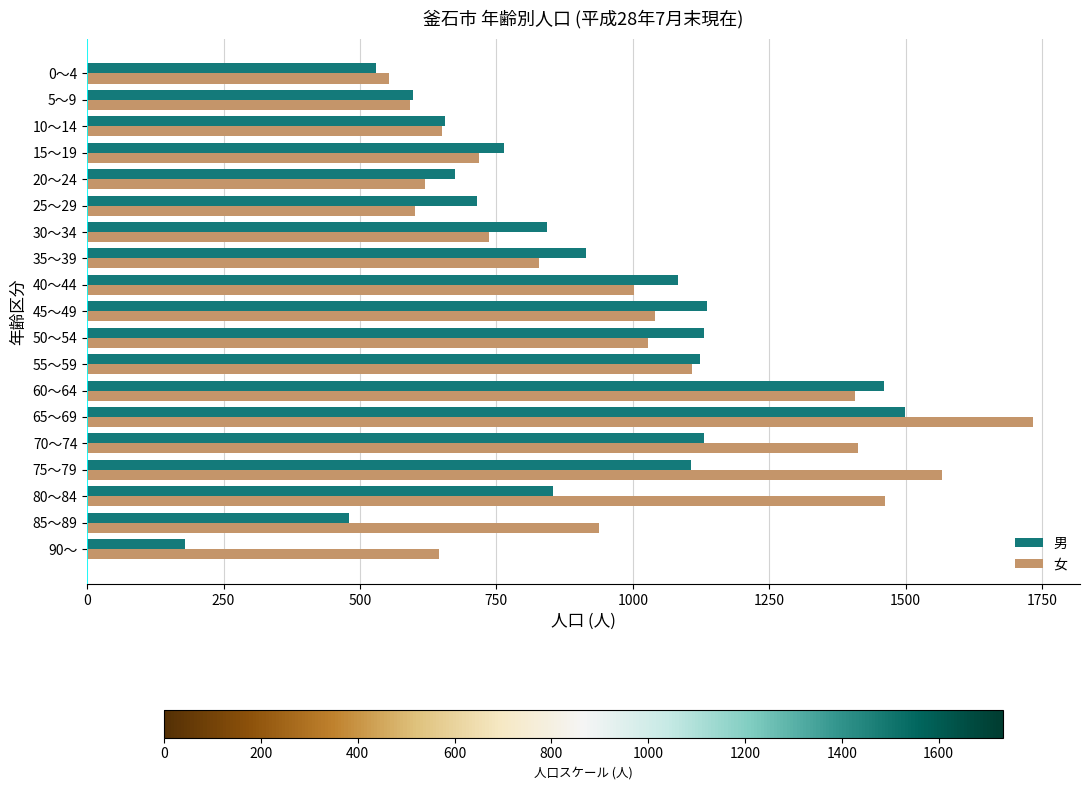

Between 35～39 and 0～4, which series saw the biggest shift?

男